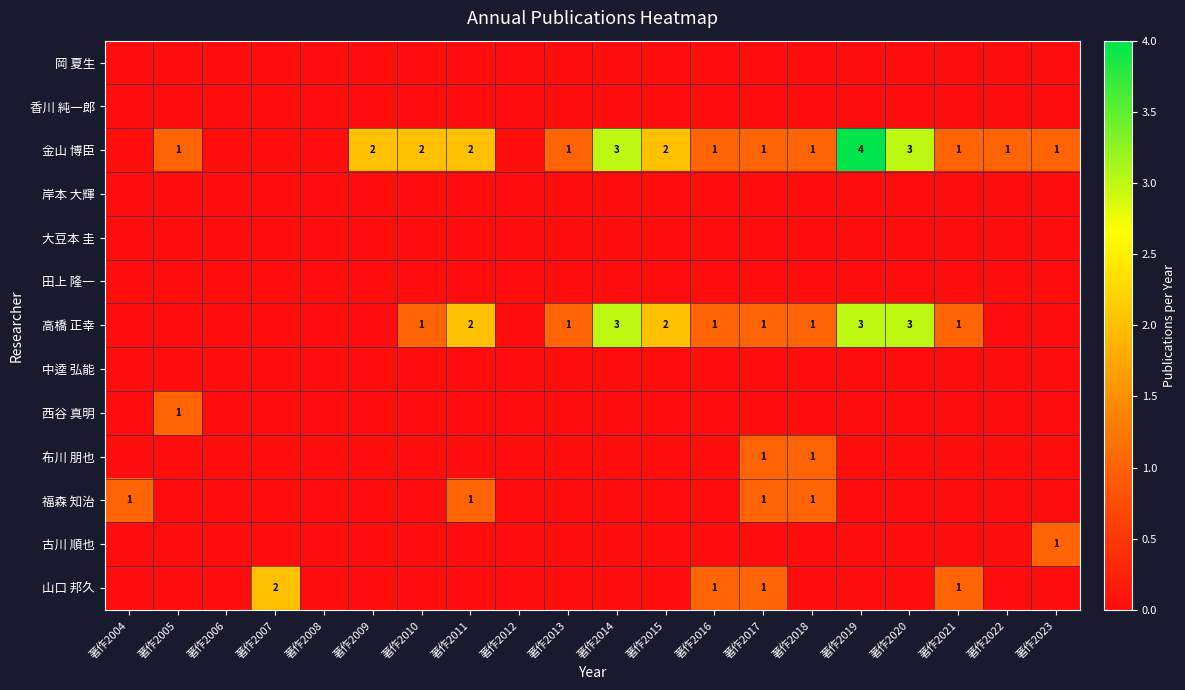

Between 著作2016 and 著作2017, which is larger?

著作2016